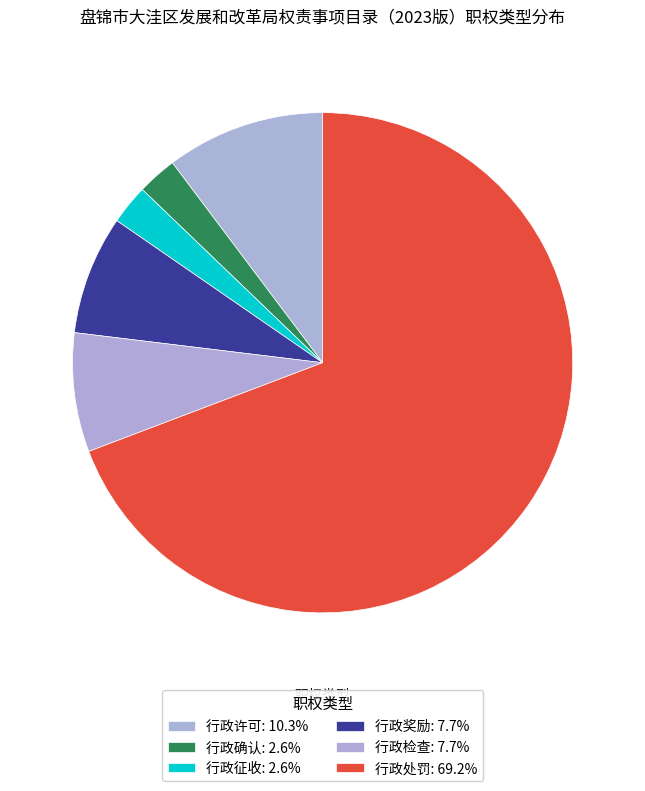

How many slices are in this pie chart?

6